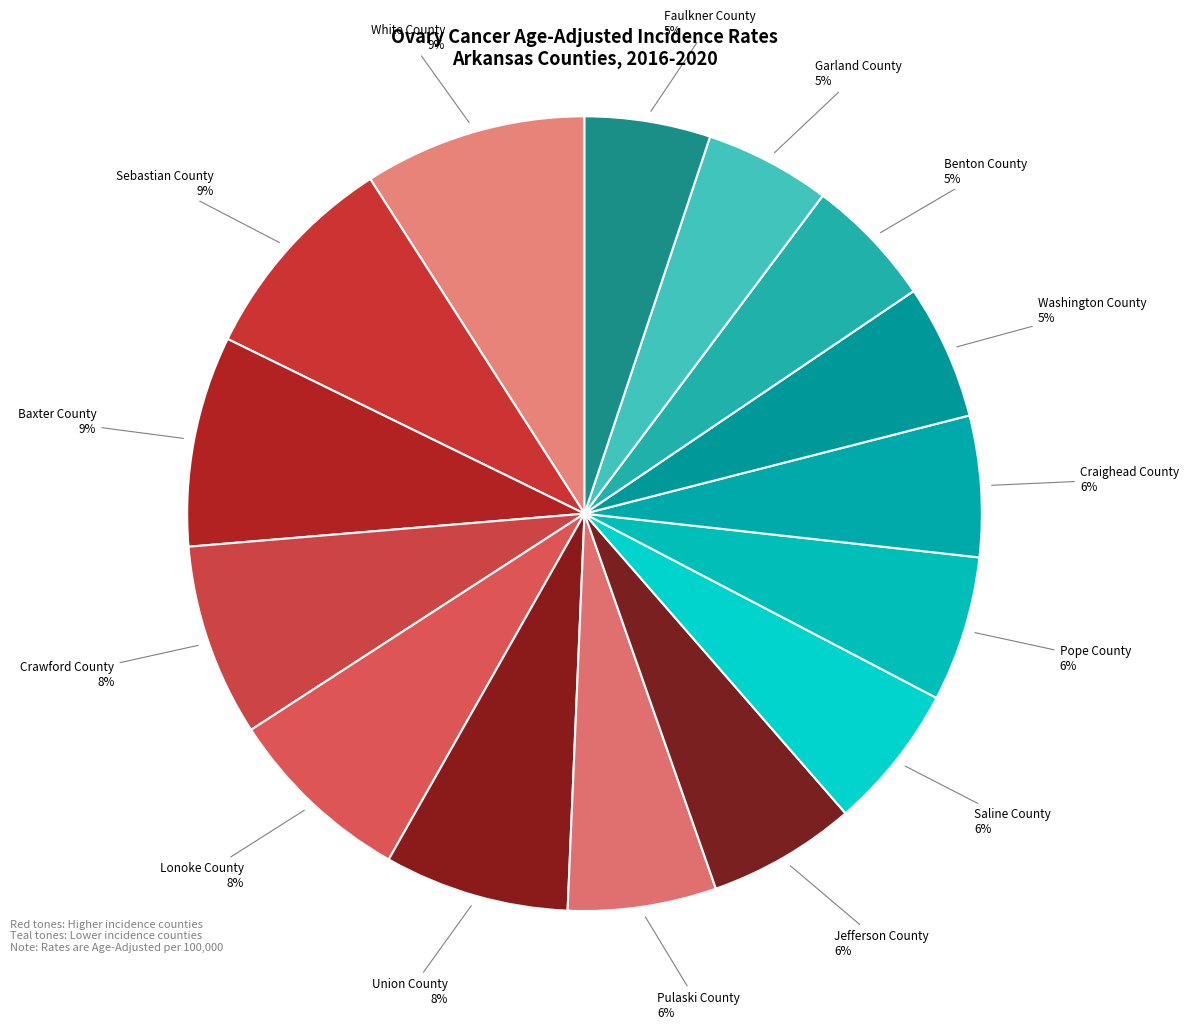

To the nearest percent, what is the average slice percentage?

7%